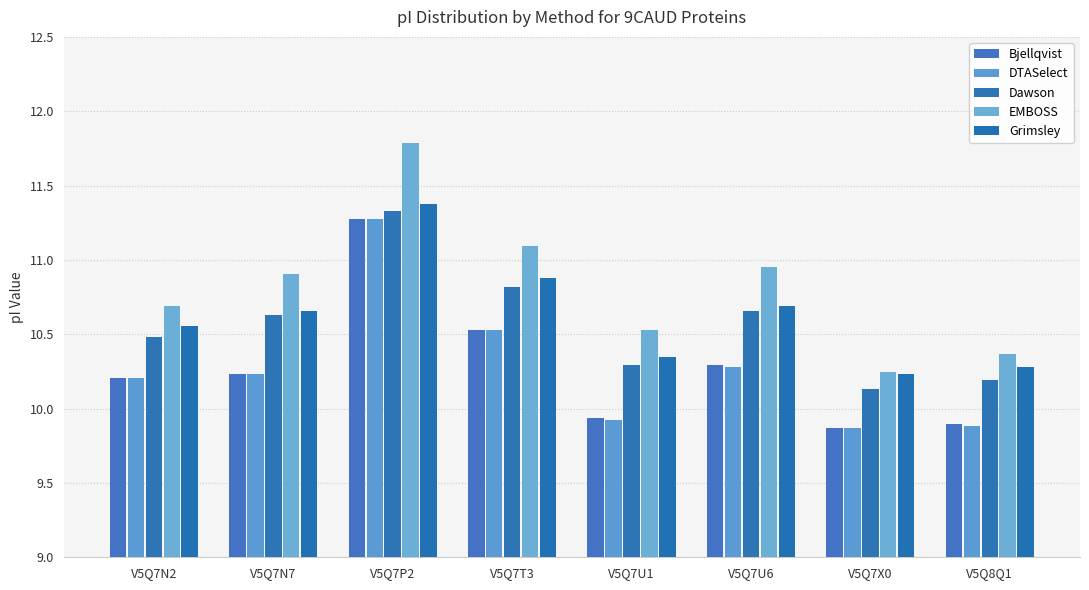

Are the bars grouped side by side (vs. stacked)?

Yes